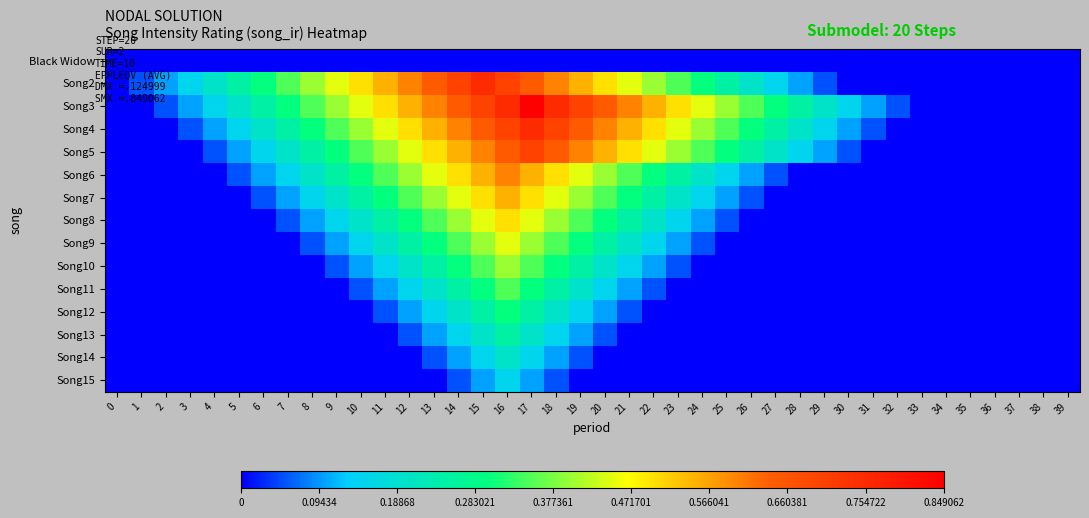

Rank the series at 30 from highest to lowest value.

Song3, Song4, Song5, Black Widow, Song2, Song6, Song7, Song8, Song9, Song10, Song11, Song12, Song13, Song14, Song15